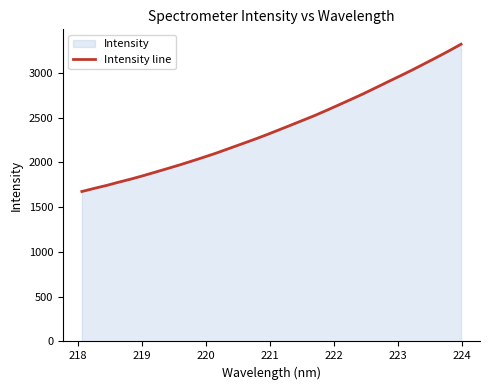

What is the difference between the maximum and minimum values?

1645.3